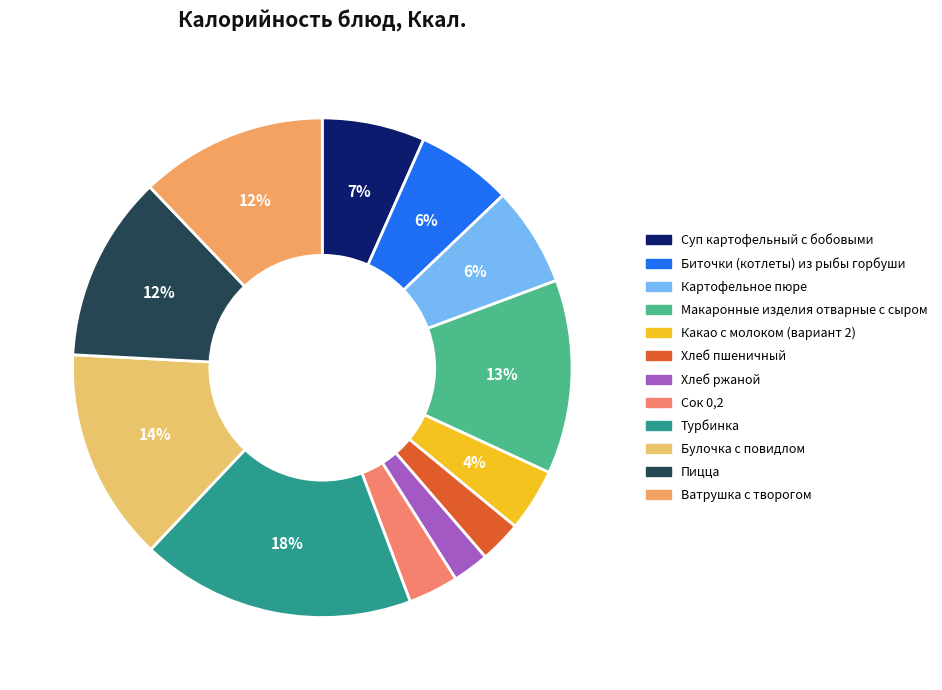

Count the number of slices in the pie.

12